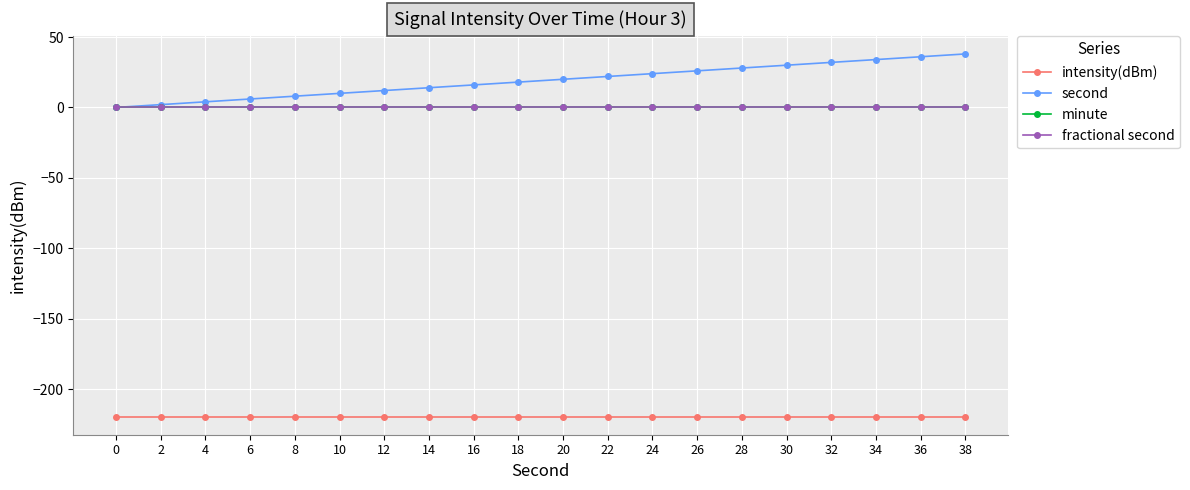

True or false: intensity(dBm) has more than 0 points higher than both neighbors.

False